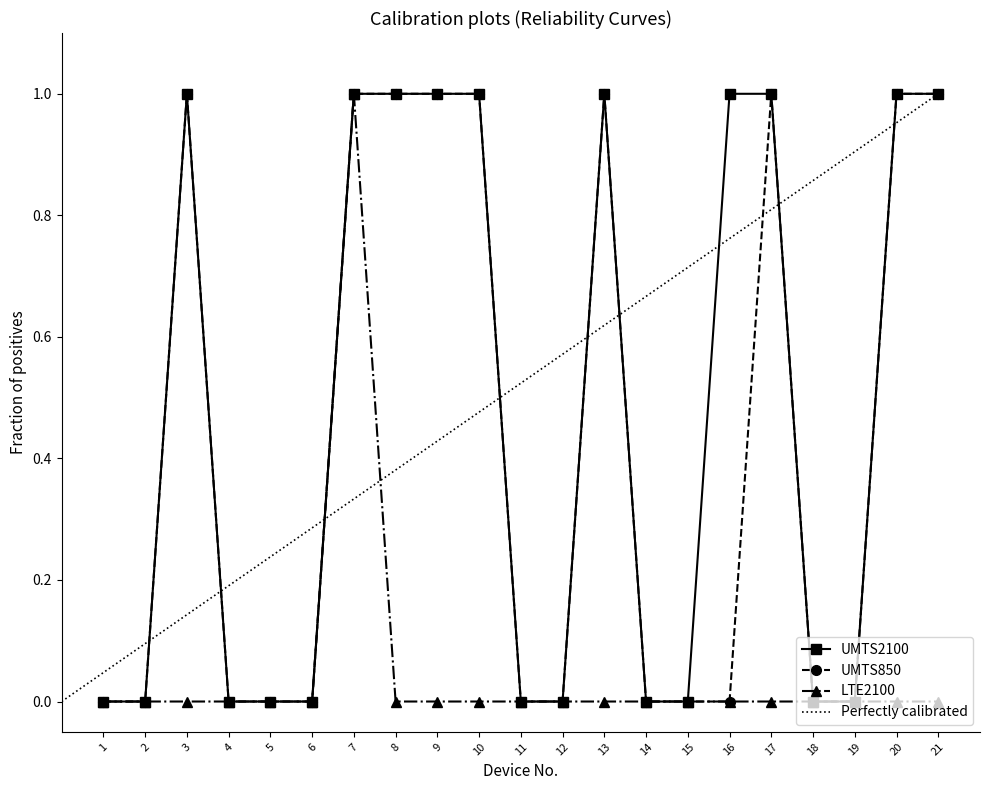

List the labels in order of UMTS850 value, largest first.

3, 7, 8, 9, 10, 13, 17, 20, 21, 1, 2, 4, 5, 6, 11, 12, 14, 15, 16, 18, 19